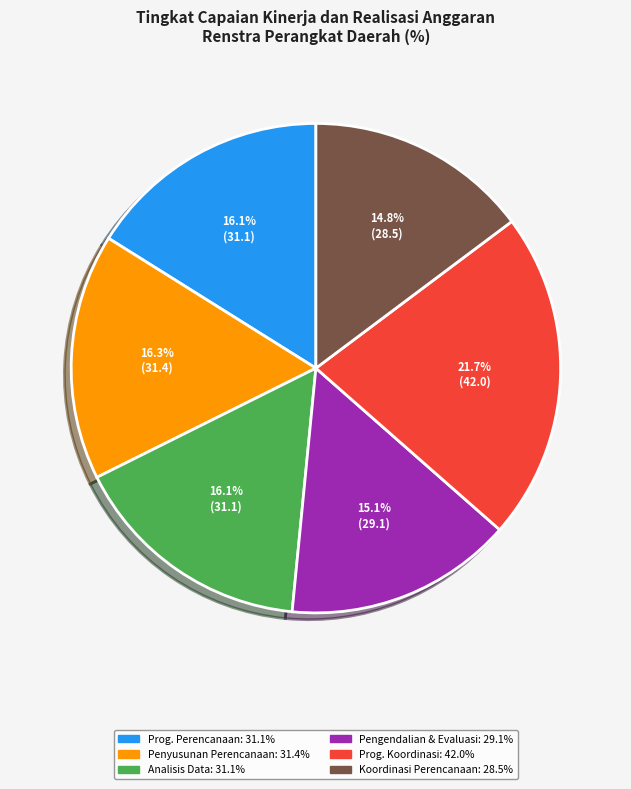

To the nearest percent, what is the difference between the largest and smallest slice percentages?

7%